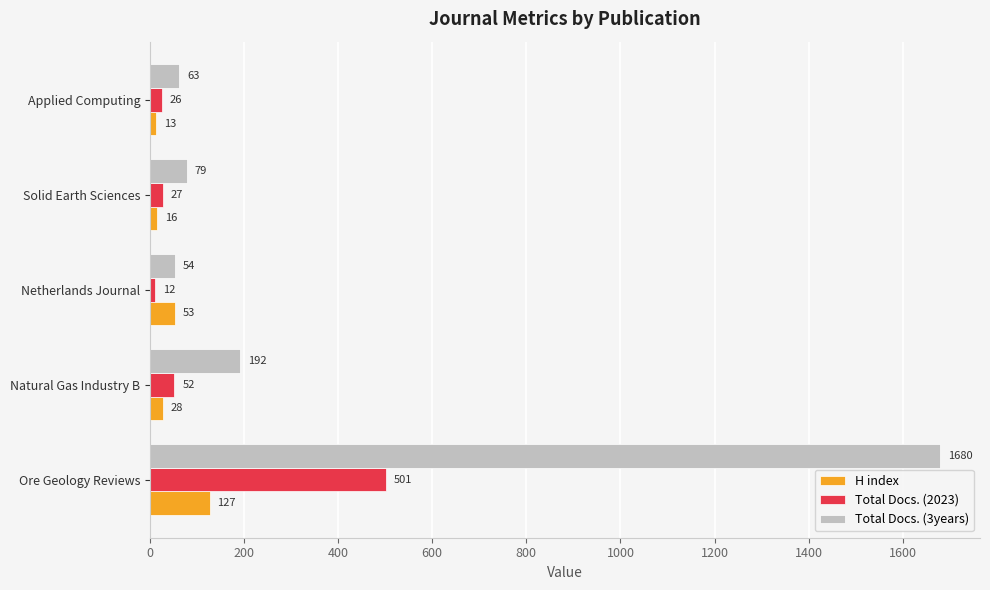

What are all the series names shown in the legend?

H index, Total Docs. (2023), Total Docs. (3years)